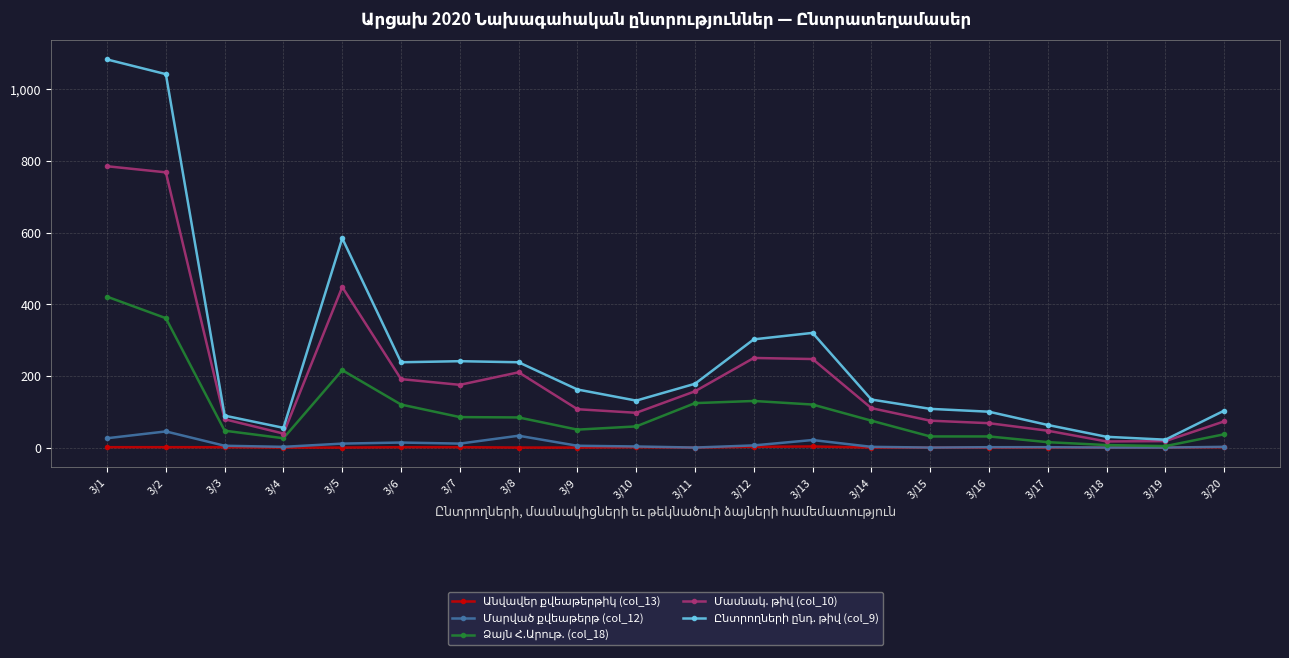

Count the number of data series in this chart.

5